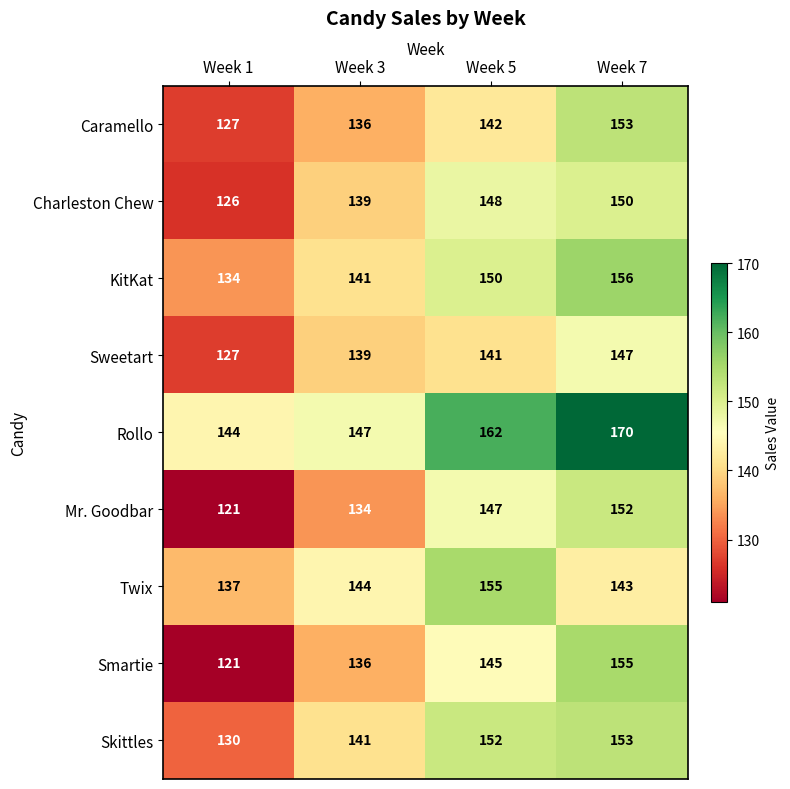

What is the sum of the KitKat values at Week 5 and Week 7?

306